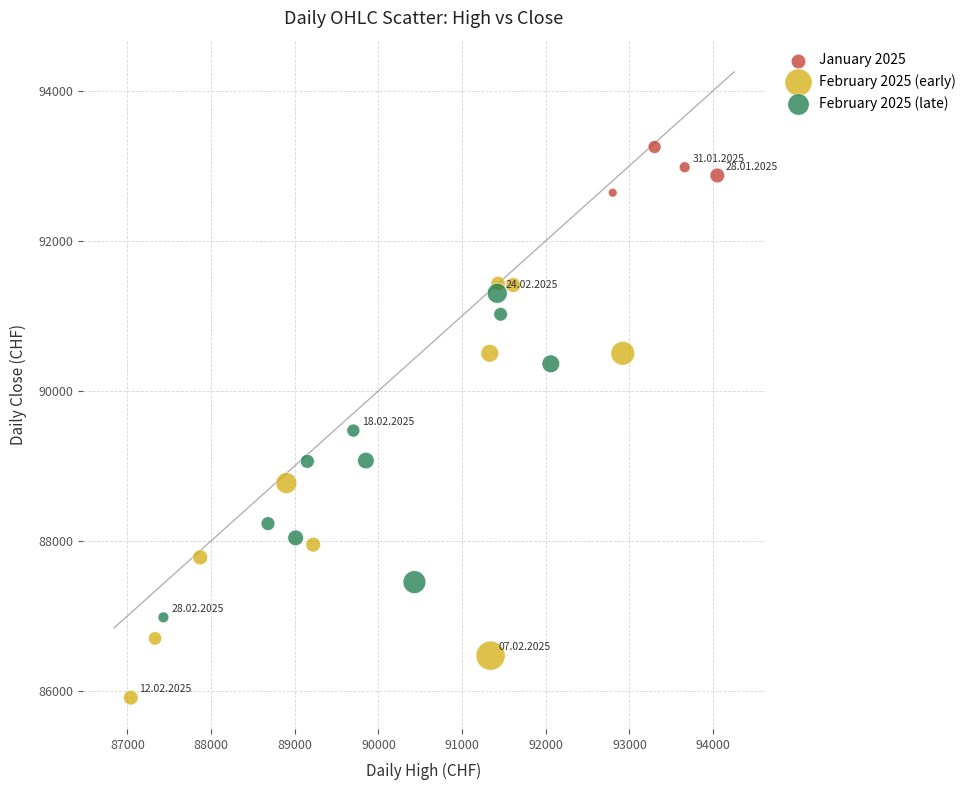

What are all the series names shown in the legend?

January 2025, February 2025 (early), February 2025 (late)